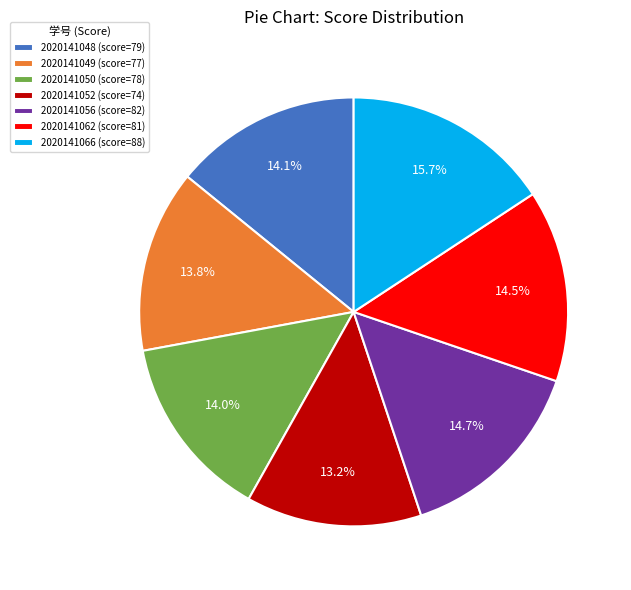

Which slice is the smallest?

2020141052 (score=74)